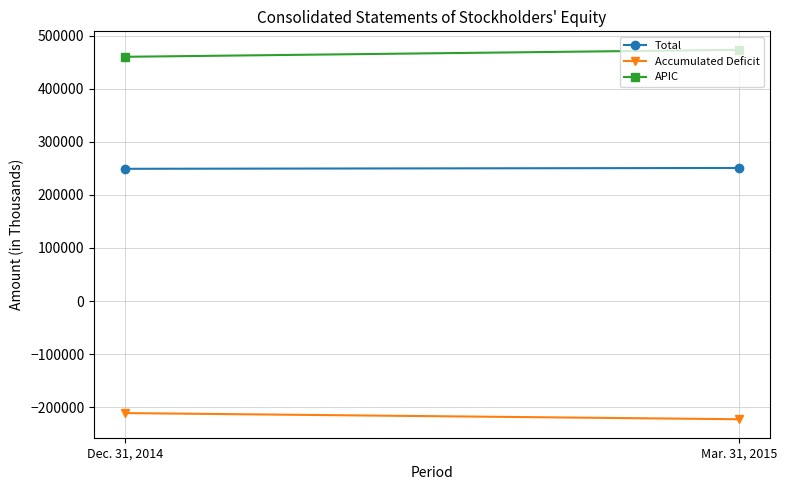

What are all the series names shown in the legend?

Total, Accumulated Deficit, APIC